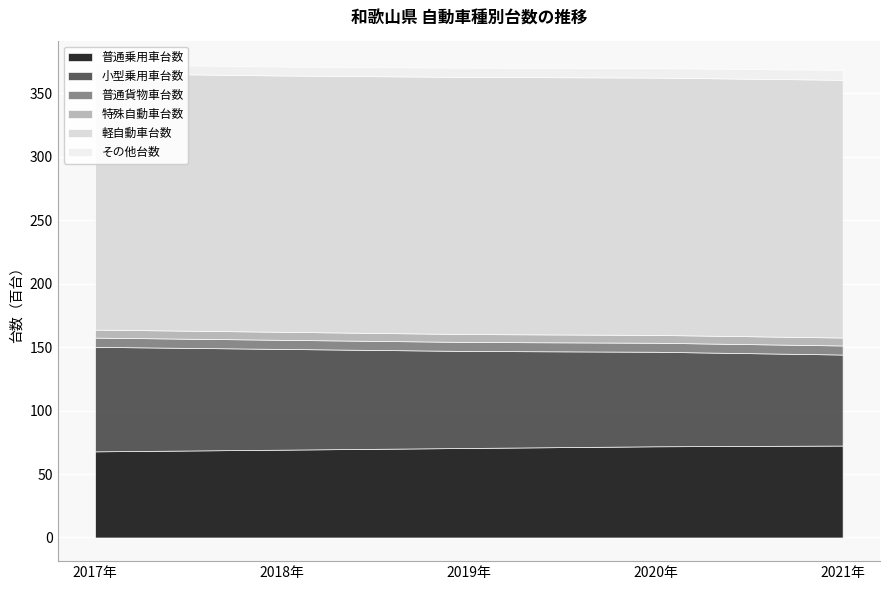

Where is the first local maximum for 特殊自動車台数?

2018年